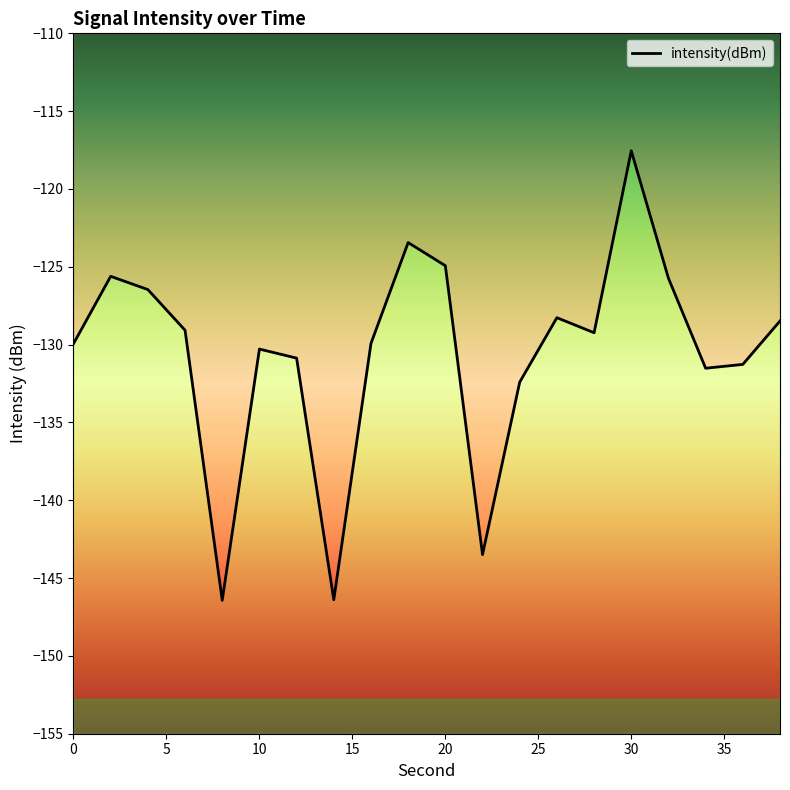

What is the difference between the maximum and minimum values?

28.9